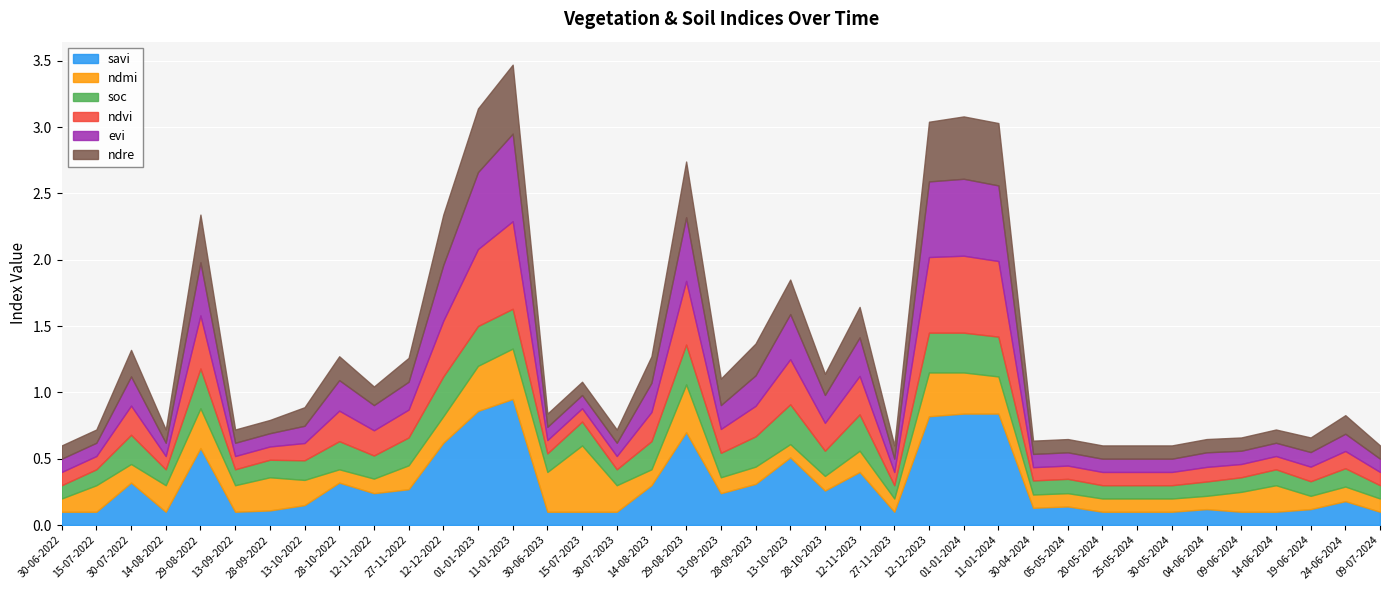

How many intersections are there between ndre and soc?

7